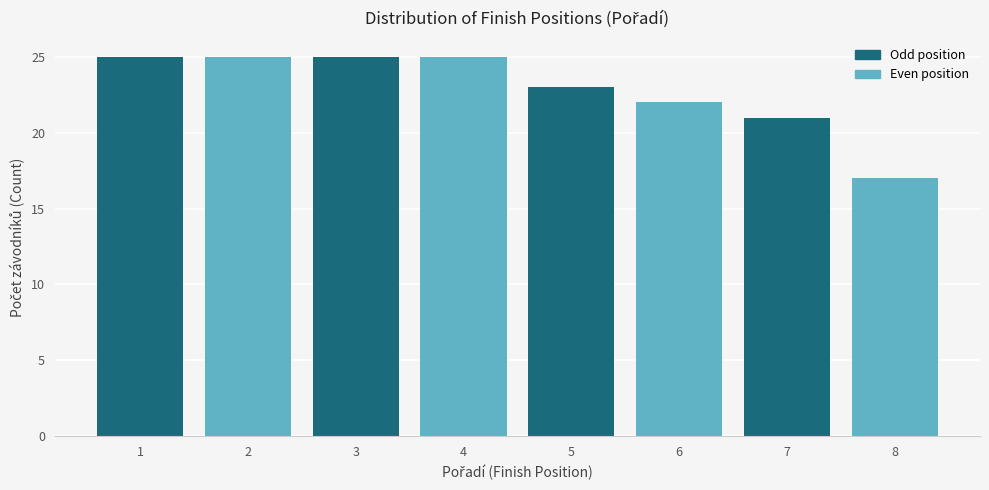

Reading left to right, list every bar in this chart as the range it spans on the x-axis followed by its height. The values are not printed on the chart, so give them approximately, as read against the axis.

0.5 to 1.5: 25
1.5 to 2.5: 25
2.5 to 3.5: 25
3.5 to 4.5: 25
4.5 to 5.5: 23
5.5 to 6.5: 22
6.5 to 7.5: 21
7.5 to 8.5: 17